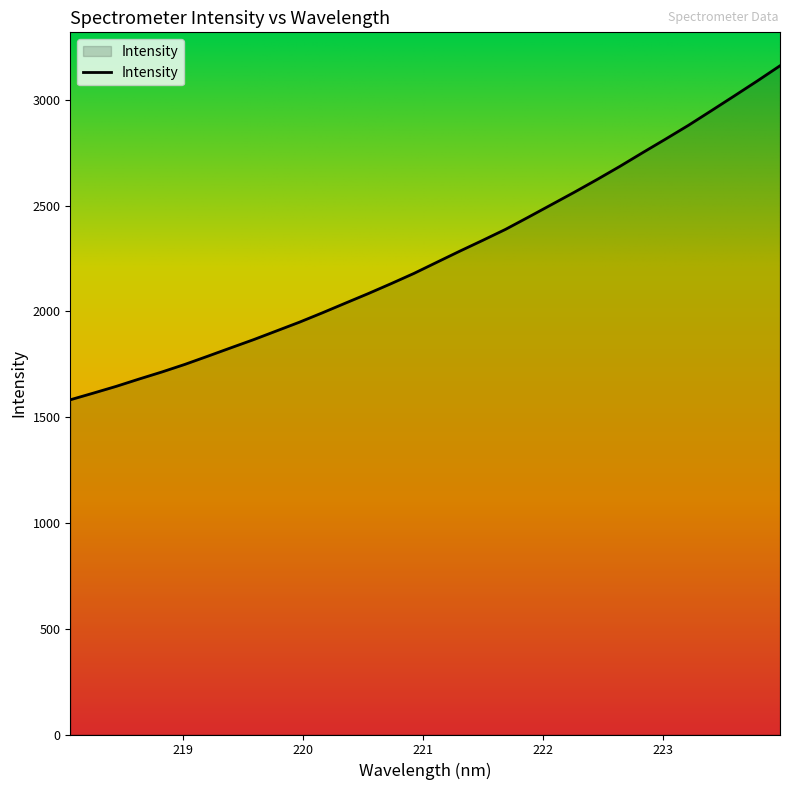

What is the difference between the maximum and minimum values?

1578.7